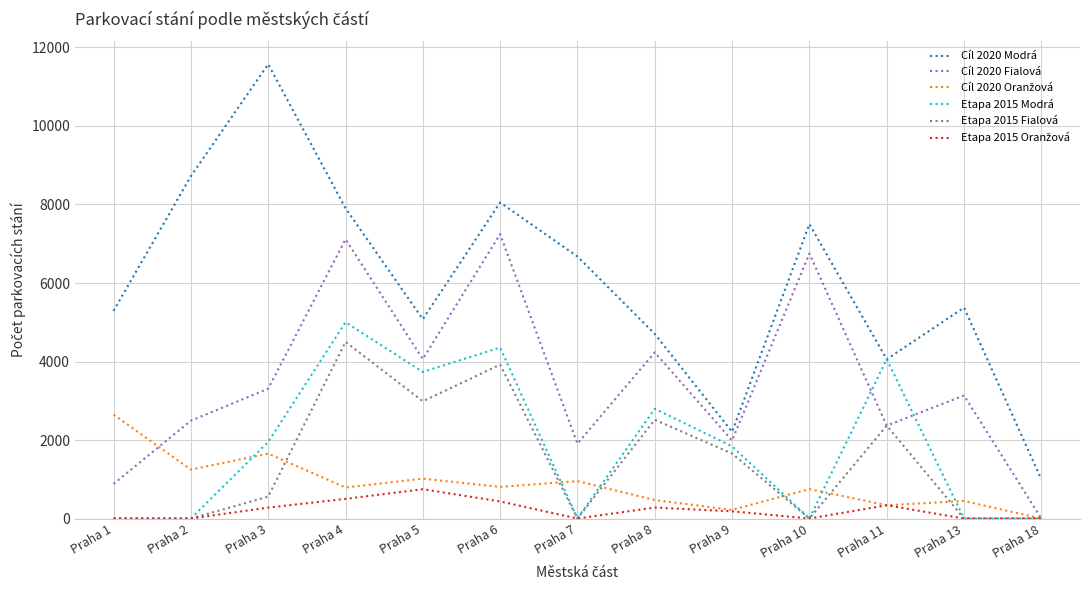

True or false: Etapa 2015 Fialová and Cíl 2020 Modrá intersect in this chart.

False